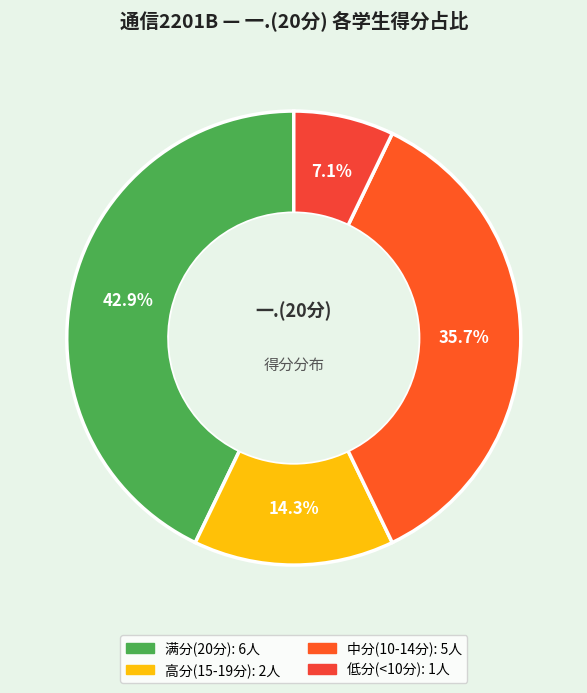

How many slices are in this pie chart?

4